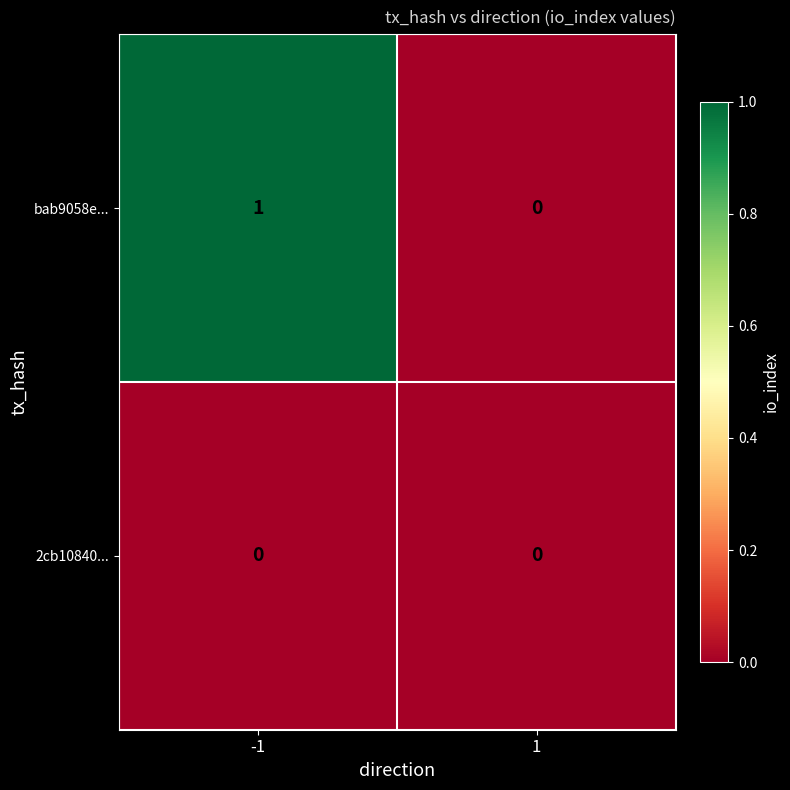

The value of 2cb10840... at 1 is 0. True or false?

True